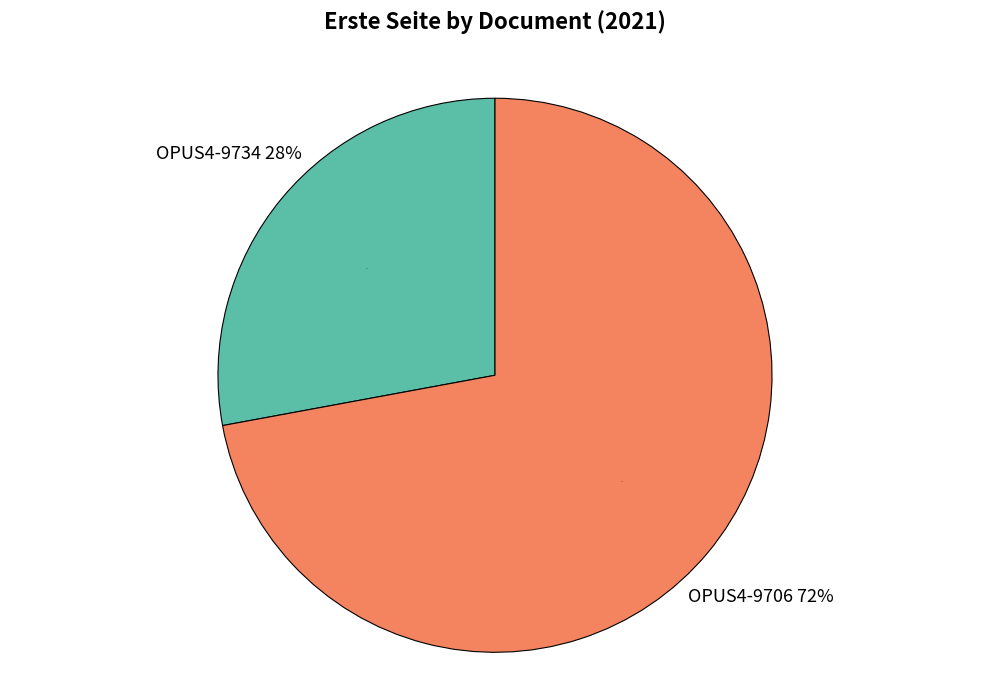

Which category has the smallest portion of the pie?

OPUS4-9734